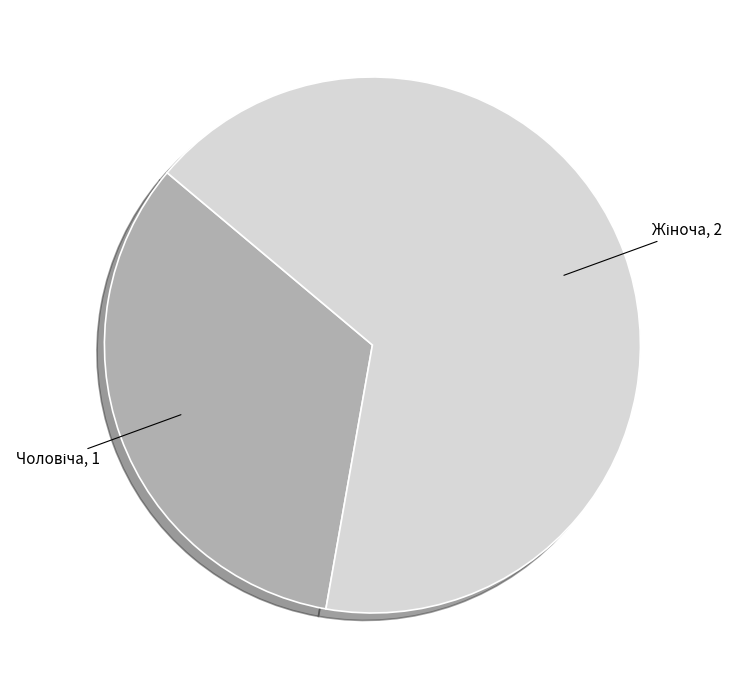

Is there any slice that represents more than half of the pie?

Yes